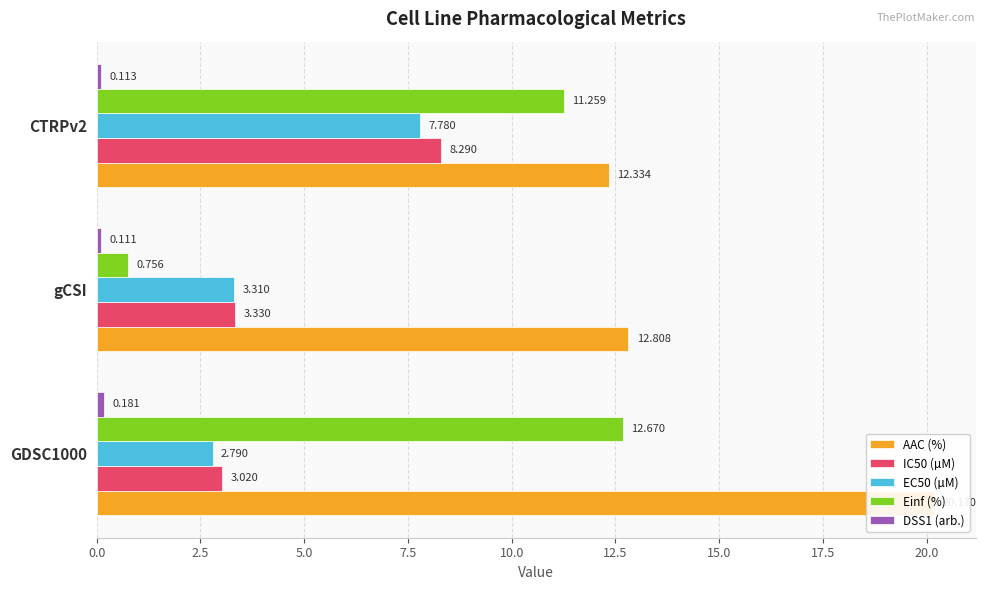

What is the value of the AAC (%) bar at the 2nd from the left?

12.8